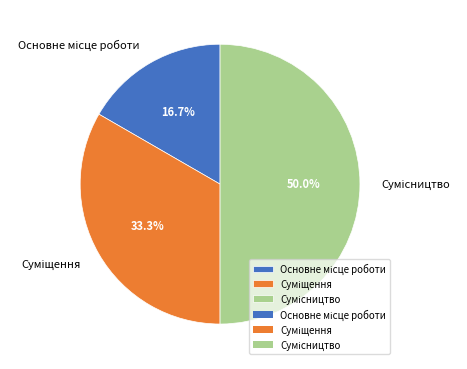

What percentage is the Основне місце роботи slice, to the nearest percent?

17%